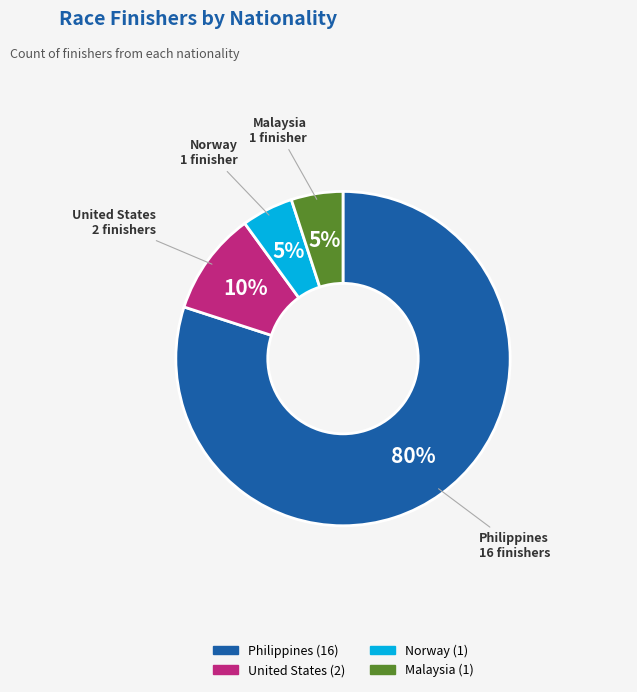

To the nearest percent, what percentage of the pie is Philippines?

80%